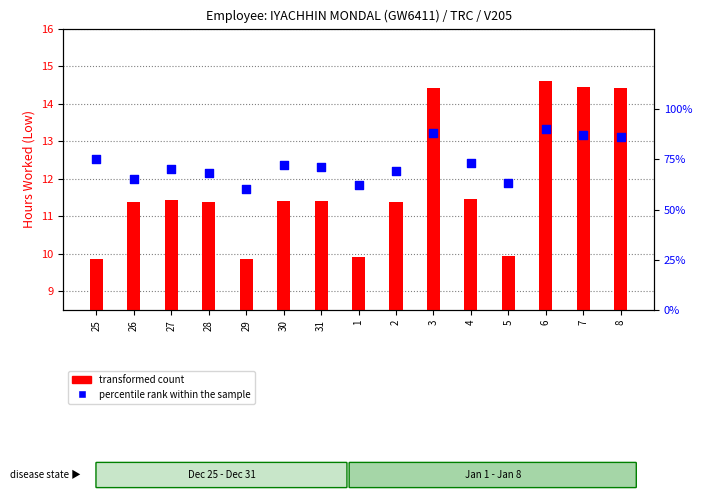

What is the total value across all series at 28?

12.1